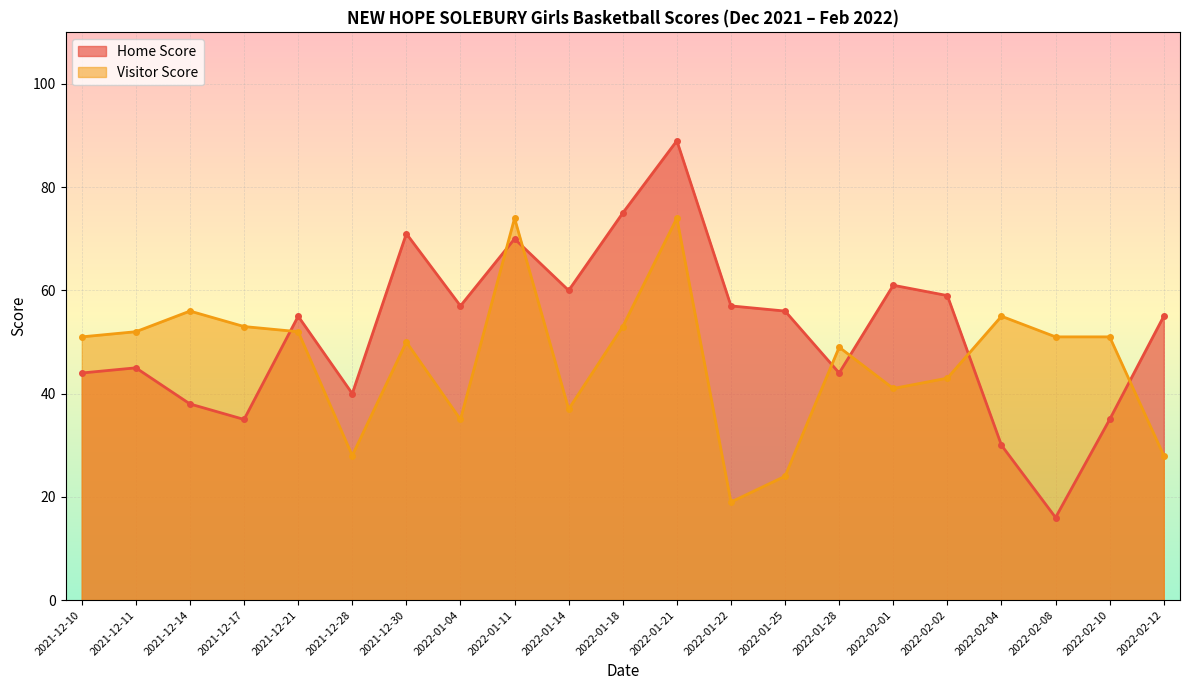

Which series ends up on top after the final intersection of Home Score and Visitor Score?

Home Score